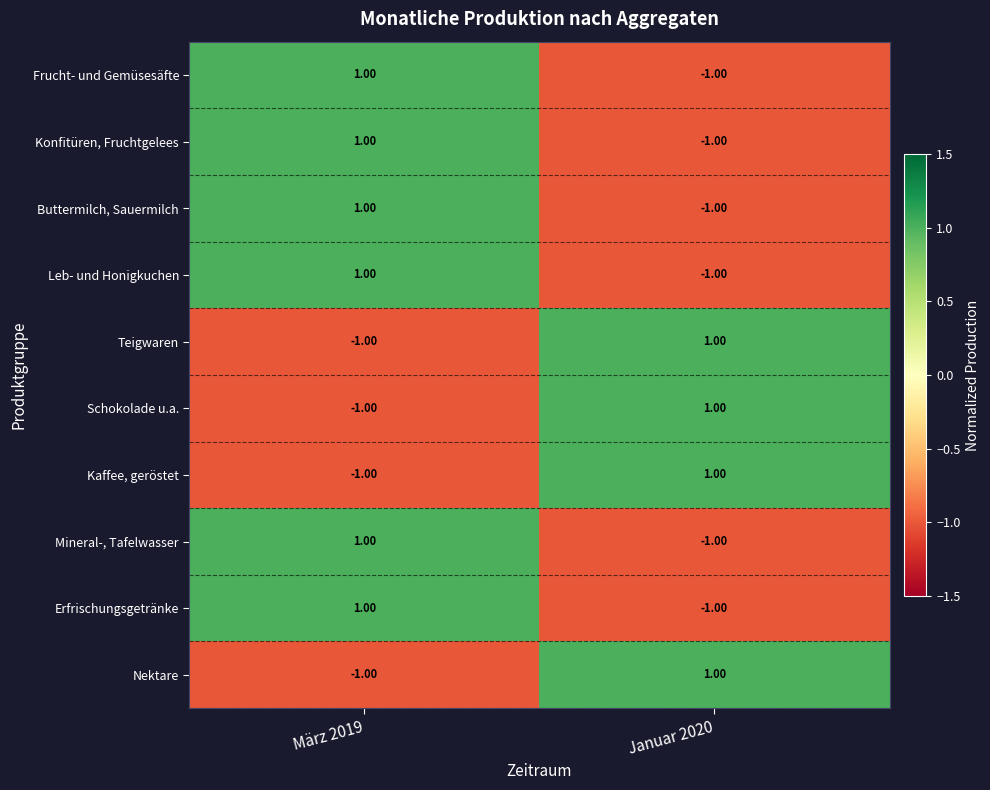

What is the difference between the highest and lowest values at Januar 2020?

2